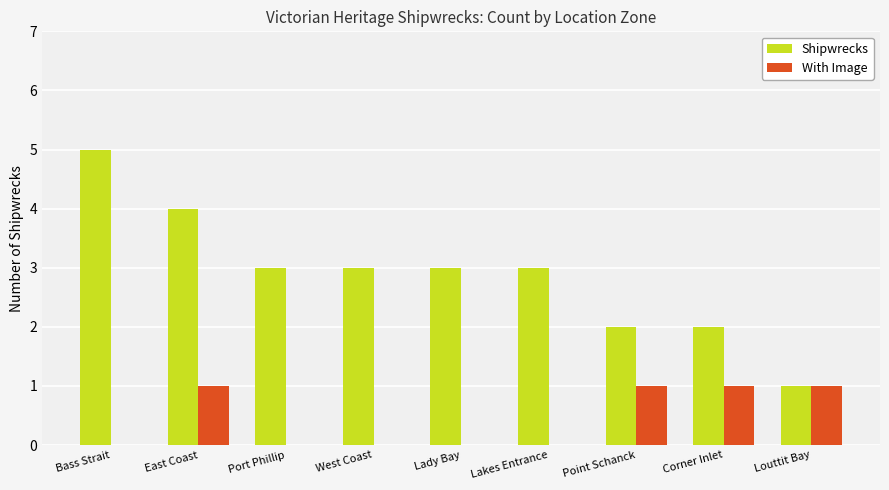

What is the difference between the Shipwrecks values at East Coast and West Coast?

1